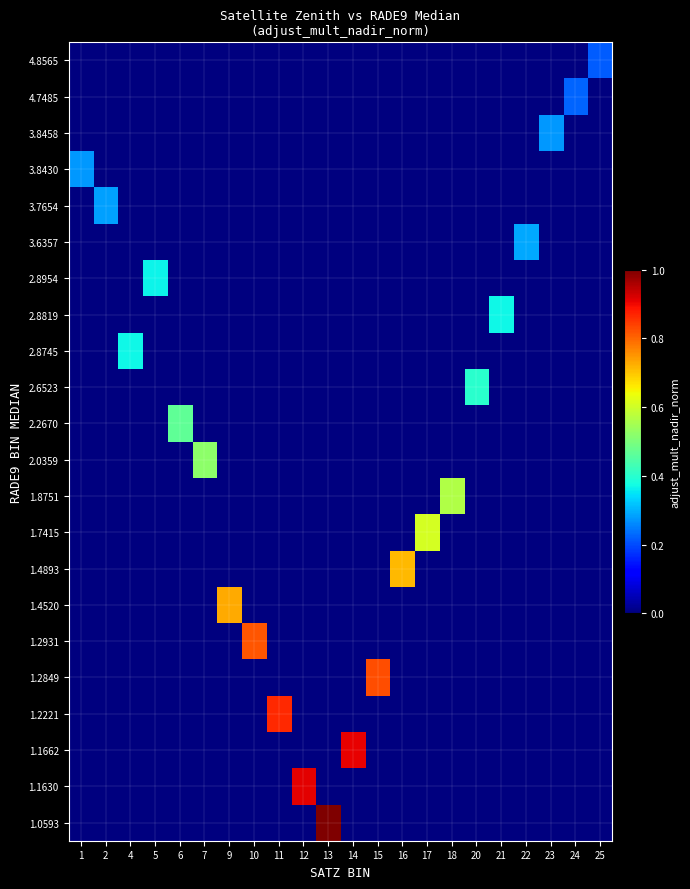

Reading left to right, what are all the values shown in this chart?

1.0593: 1=0.0	2=0.0	4=0.0	5=0.0	6=0.0	7=0.0	9=0.0	10=0.0	11=0.0	12=0.0	13=1.0	14=0.0	15=0.0	16=0.0	17=0.0	18=0.0	20=0.0	21=0.0	22=0.0	23=0.0	24=0.0	25=0.0
1.1630: 1=0.0	2=0.0	4=0.0	5=0.0	6=0.0	7=0.0	9=0.0	10=0.0	11=0.0	12=0.9	13=0.0	14=0.0	15=0.0	16=0.0	17=0.0	18=0.0	20=0.0	21=0.0	22=0.0	23=0.0	24=0.0	25=0.0
1.1662: 1=0.0	2=0.0	4=0.0	5=0.0	6=0.0	7=0.0	9=0.0	10=0.0	11=0.0	12=0.0	13=0.0	14=0.9	15=0.0	16=0.0	17=0.0	18=0.0	20=0.0	21=0.0	22=0.0	23=0.0	24=0.0	25=0.0
1.2221: 1=0.0	2=0.0	4=0.0	5=0.0	6=0.0	7=0.0	9=0.0	10=0.0	11=0.9	12=0.0	13=0.0	14=0.0	15=0.0	16=0.0	17=0.0	18=0.0	20=0.0	21=0.0	22=0.0	23=0.0	24=0.0	25=0.0
1.2849: 1=0.0	2=0.0	4=0.0	5=0.0	6=0.0	7=0.0	9=0.0	10=0.0	11=0.0	12=0.0	13=0.0	14=0.0	15=0.8	16=0.0	17=0.0	18=0.0	20=0.0	21=0.0	22=0.0	23=0.0	24=0.0	25=0.0
1.2931: 1=0.0	2=0.0	4=0.0	5=0.0	6=0.0	7=0.0	9=0.0	10=0.8	11=0.0	12=0.0	13=0.0	14=0.0	15=0.0	16=0.0	17=0.0	18=0.0	20=0.0	21=0.0	22=0.0	23=0.0	24=0.0	25=0.0
1.4520: 1=0.0	2=0.0	4=0.0	5=0.0	6=0.0	7=0.0	9=0.7	10=0.0	11=0.0	12=0.0	13=0.0	14=0.0	15=0.0	16=0.0	17=0.0	18=0.0	20=0.0	21=0.0	22=0.0	23=0.0	24=0.0	25=0.0
1.4893: 1=0.0	2=0.0	4=0.0	5=0.0	6=0.0	7=0.0	9=0.0	10=0.0	11=0.0	12=0.0	13=0.0	14=0.0	15=0.0	16=0.7	17=0.0	18=0.0	20=0.0	21=0.0	22=0.0	23=0.0	24=0.0	25=0.0
1.7415: 1=0.0	2=0.0	4=0.0	5=0.0	6=0.0	7=0.0	9=0.0	10=0.0	11=0.0	12=0.0	13=0.0	14=0.0	15=0.0	16=0.0	17=0.6	18=0.0	20=0.0	21=0.0	22=0.0	23=0.0	24=0.0	25=0.0
1.8751: 1=0.0	2=0.0	4=0.0	5=0.0	6=0.0	7=0.0	9=0.0	10=0.0	11=0.0	12=0.0	13=0.0	14=0.0	15=0.0	16=0.0	17=0.0	18=0.6	20=0.0	21=0.0	22=0.0	23=0.0	24=0.0	25=0.0
2.0359: 1=0.0	2=0.0	4=0.0	5=0.0	6=0.0	7=0.5	9=0.0	10=0.0	11=0.0	12=0.0	13=0.0	14=0.0	15=0.0	16=0.0	17=0.0	18=0.0	20=0.0	21=0.0	22=0.0	23=0.0	24=0.0	25=0.0
2.2670: 1=0.0	2=0.0	4=0.0	5=0.0	6=0.5	7=0.0	9=0.0	10=0.0	11=0.0	12=0.0	13=0.0	14=0.0	15=0.0	16=0.0	17=0.0	18=0.0	20=0.0	21=0.0	22=0.0	23=0.0	24=0.0	25=0.0
2.6523: 1=0.0	2=0.0	4=0.0	5=0.0	6=0.0	7=0.0	9=0.0	10=0.0	11=0.0	12=0.0	13=0.0	14=0.0	15=0.0	16=0.0	17=0.0	18=0.0	20=0.4	21=0.0	22=0.0	23=0.0	24=0.0	25=0.0
2.8745: 1=0.0	2=0.0	4=0.4	5=0.0	6=0.0	7=0.0	9=0.0	10=0.0	11=0.0	12=0.0	13=0.0	14=0.0	15=0.0	16=0.0	17=0.0	18=0.0	20=0.0	21=0.0	22=0.0	23=0.0	24=0.0	25=0.0
2.8819: 1=0.0	2=0.0	4=0.0	5=0.0	6=0.0	7=0.0	9=0.0	10=0.0	11=0.0	12=0.0	13=0.0	14=0.0	15=0.0	16=0.0	17=0.0	18=0.0	20=0.0	21=0.4	22=0.0	23=0.0	24=0.0	25=0.0
2.8954: 1=0.0	2=0.0	4=0.0	5=0.4	6=0.0	7=0.0	9=0.0	10=0.0	11=0.0	12=0.0	13=0.0	14=0.0	15=0.0	16=0.0	17=0.0	18=0.0	20=0.0	21=0.0	22=0.0	23=0.0	24=0.0	25=0.0
3.6357: 1=0.0	2=0.0	4=0.0	5=0.0	6=0.0	7=0.0	9=0.0	10=0.0	11=0.0	12=0.0	13=0.0	14=0.0	15=0.0	16=0.0	17=0.0	18=0.0	20=0.0	21=0.0	22=0.3	23=0.0	24=0.0	25=0.0
3.7654: 1=0.0	2=0.3	4=0.0	5=0.0	6=0.0	7=0.0	9=0.0	10=0.0	11=0.0	12=0.0	13=0.0	14=0.0	15=0.0	16=0.0	17=0.0	18=0.0	20=0.0	21=0.0	22=0.0	23=0.0	24=0.0	25=0.0
3.8430: 1=0.3	2=0.0	4=0.0	5=0.0	6=0.0	7=0.0	9=0.0	10=0.0	11=0.0	12=0.0	13=0.0	14=0.0	15=0.0	16=0.0	17=0.0	18=0.0	20=0.0	21=0.0	22=0.0	23=0.0	24=0.0	25=0.0
3.8458: 1=0.0	2=0.0	4=0.0	5=0.0	6=0.0	7=0.0	9=0.0	10=0.0	11=0.0	12=0.0	13=0.0	14=0.0	15=0.0	16=0.0	17=0.0	18=0.0	20=0.0	21=0.0	22=0.0	23=0.3	24=0.0	25=0.0
4.7485: 1=0.0	2=0.0	4=0.0	5=0.0	6=0.0	7=0.0	9=0.0	10=0.0	11=0.0	12=0.0	13=0.0	14=0.0	15=0.0	16=0.0	17=0.0	18=0.0	20=0.0	21=0.0	22=0.0	23=0.0	24=0.2	25=0.0
4.8565: 1=0.0	2=0.0	4=0.0	5=0.0	6=0.0	7=0.0	9=0.0	10=0.0	11=0.0	12=0.0	13=0.0	14=0.0	15=0.0	16=0.0	17=0.0	18=0.0	20=0.0	21=0.0	22=0.0	23=0.0	24=0.0	25=0.2